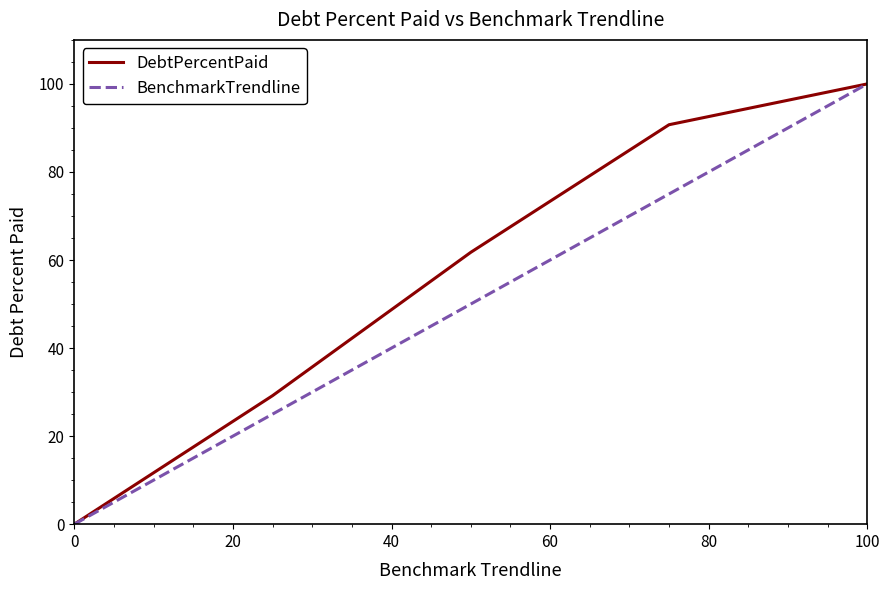

Which series has the largest total across all categories?

DebtPercentPaid